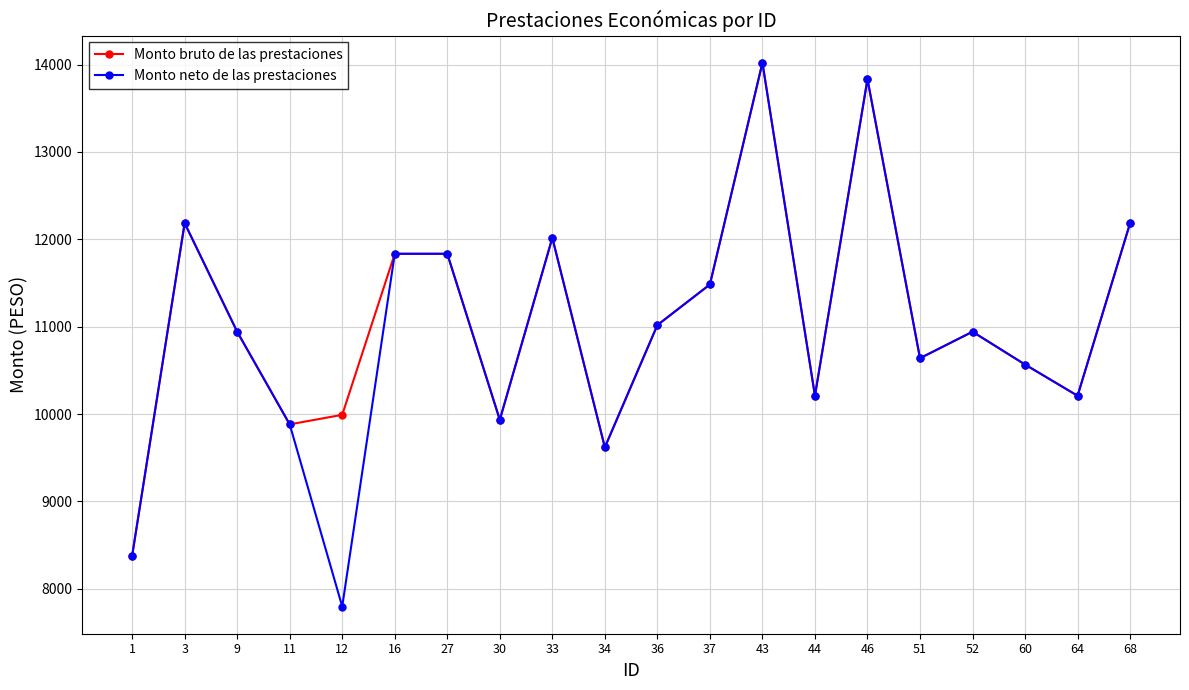

Which series has the largest range (max minus min)?

Monto neto de las prestaciones